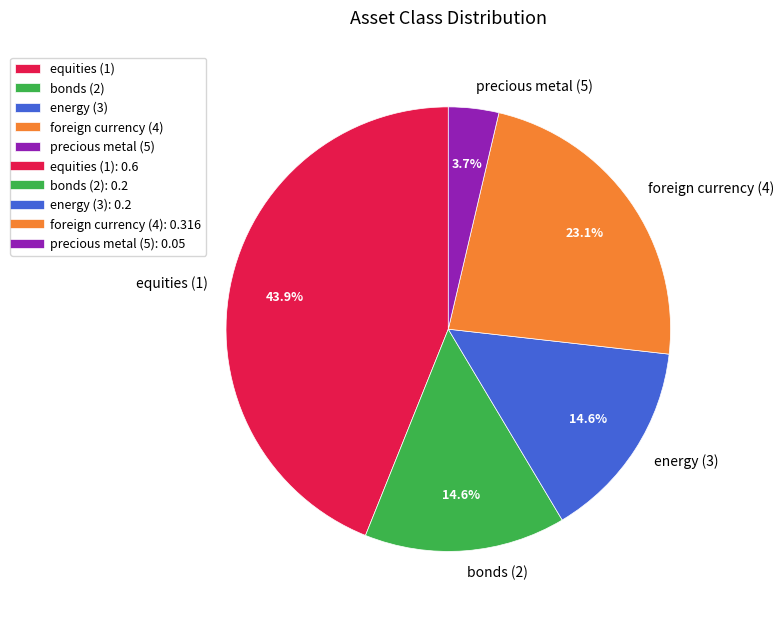

To the nearest percent, what percentage of the pie is bonds (2)?

15%